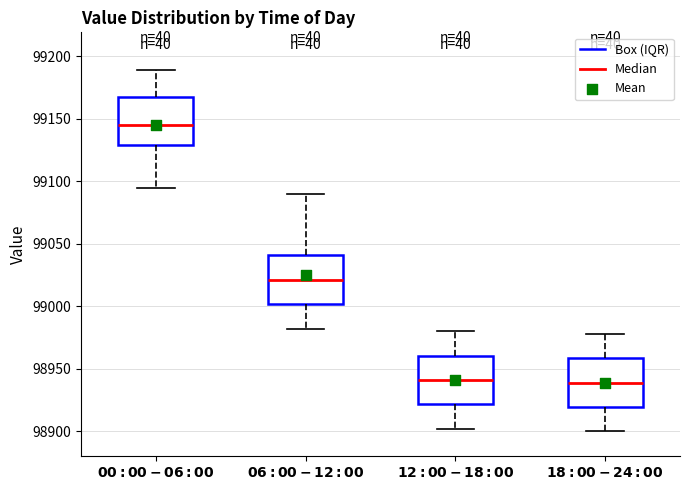

Where does the upper whisker of the box for $\bf{06:00-12:00}$ end on the y-axis? The values are not printed on the chart, so give them approximately, as read against the axis.

99090